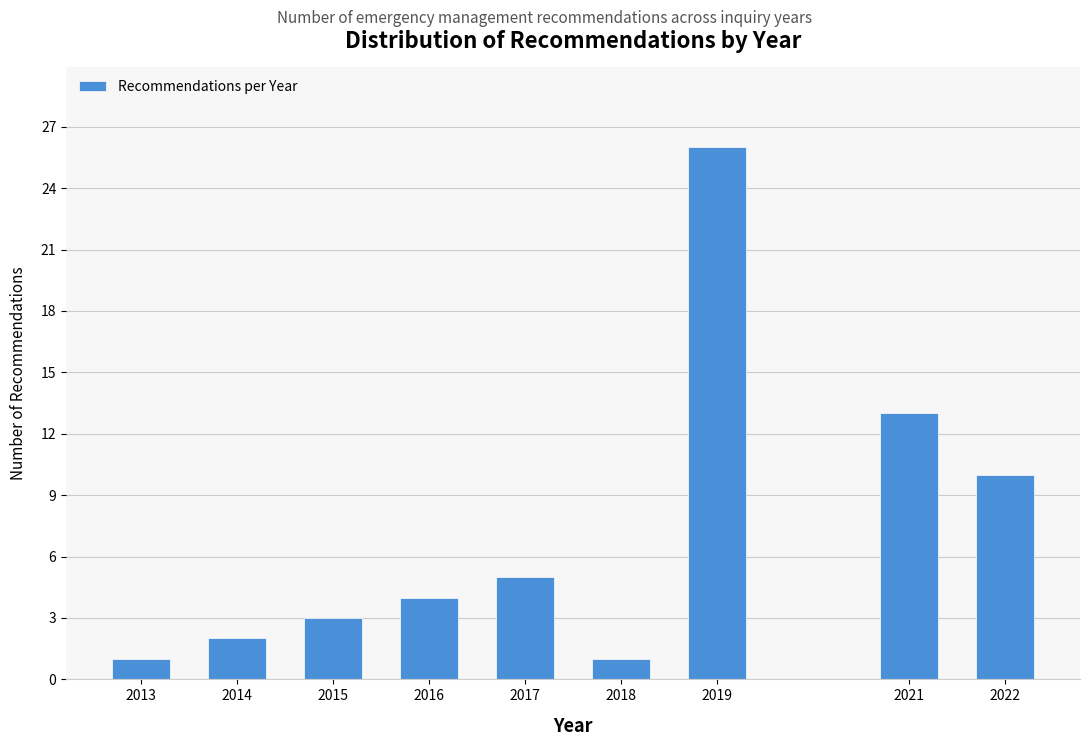

Reading right to left, list all the values displayed in this chart.

2022=10	2021=13	2019=26	2018=1	2017=5	2016=4	2015=3	2014=2	2013=1